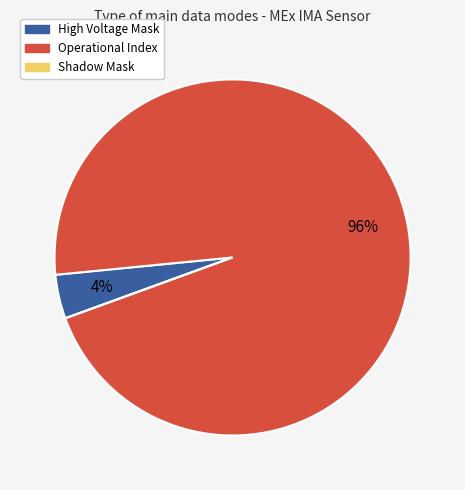

Combined, do High Voltage Mask and Operational Index account for over 50%?

Yes